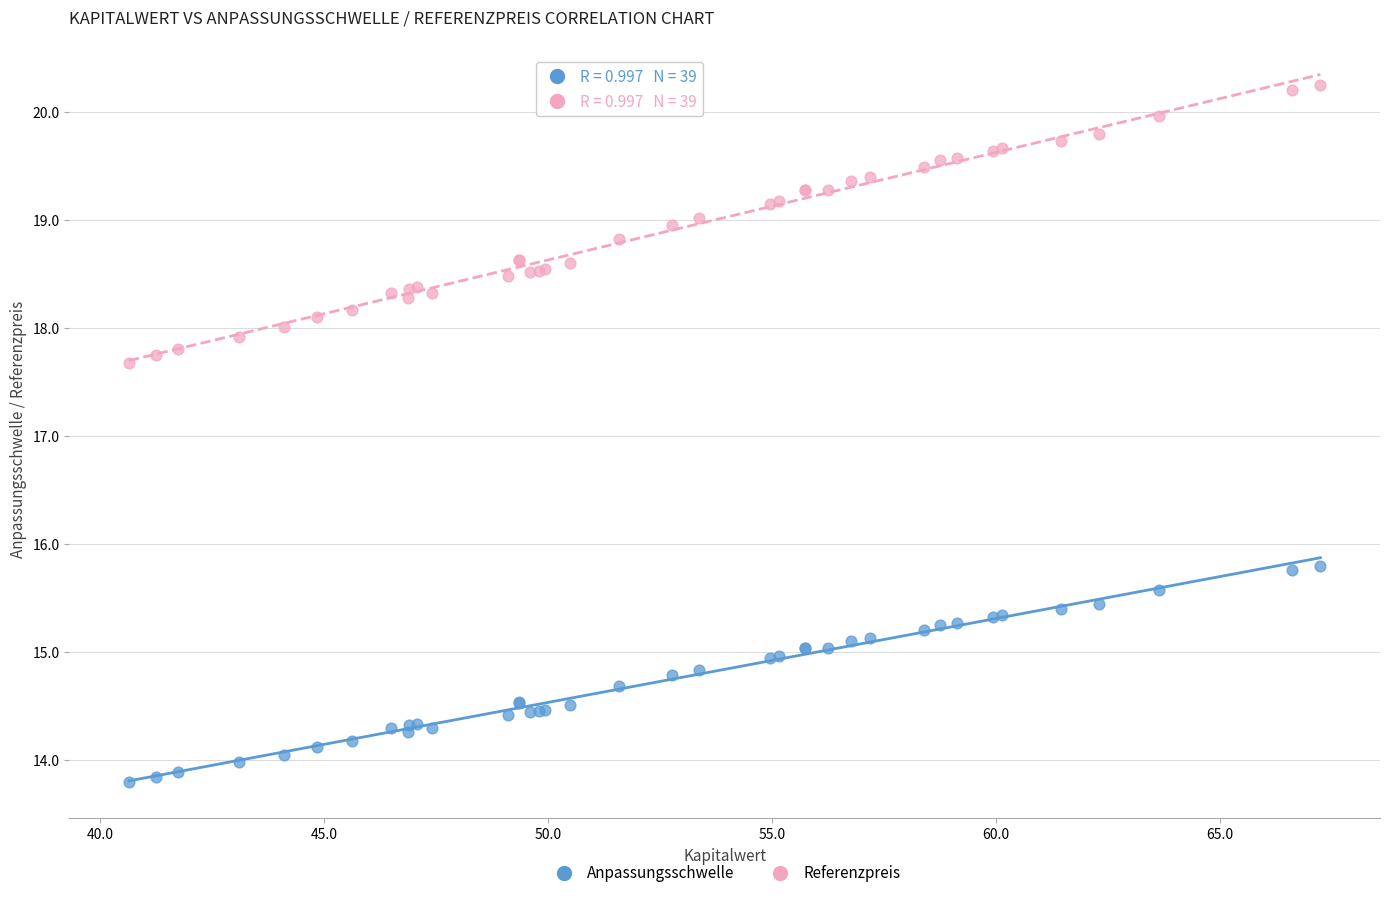

Which series contains the lowest Y value?

Anpassungsschwelle